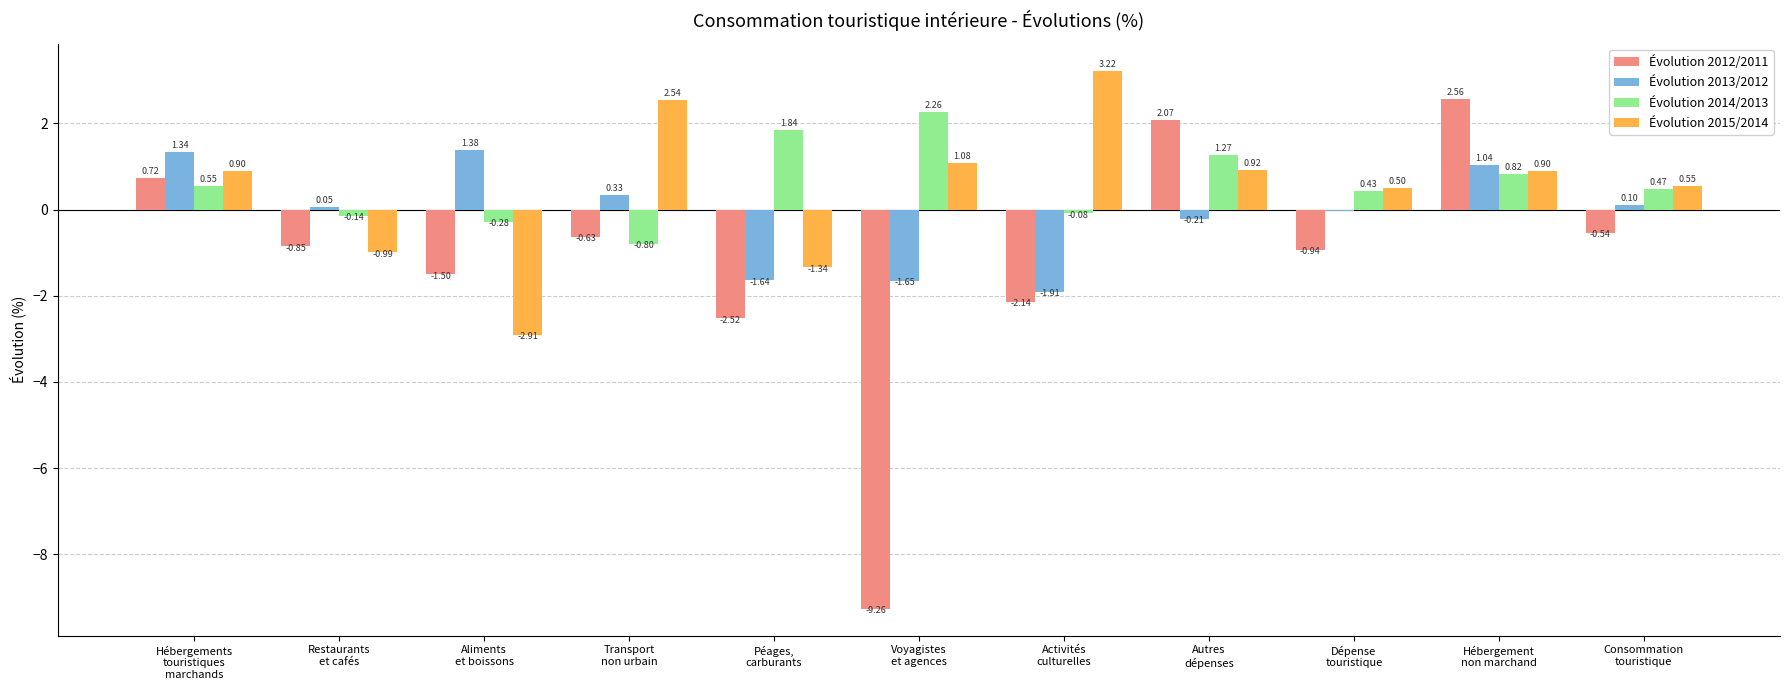

Which series has the largest total across all categories?

Évolution 2014/2013